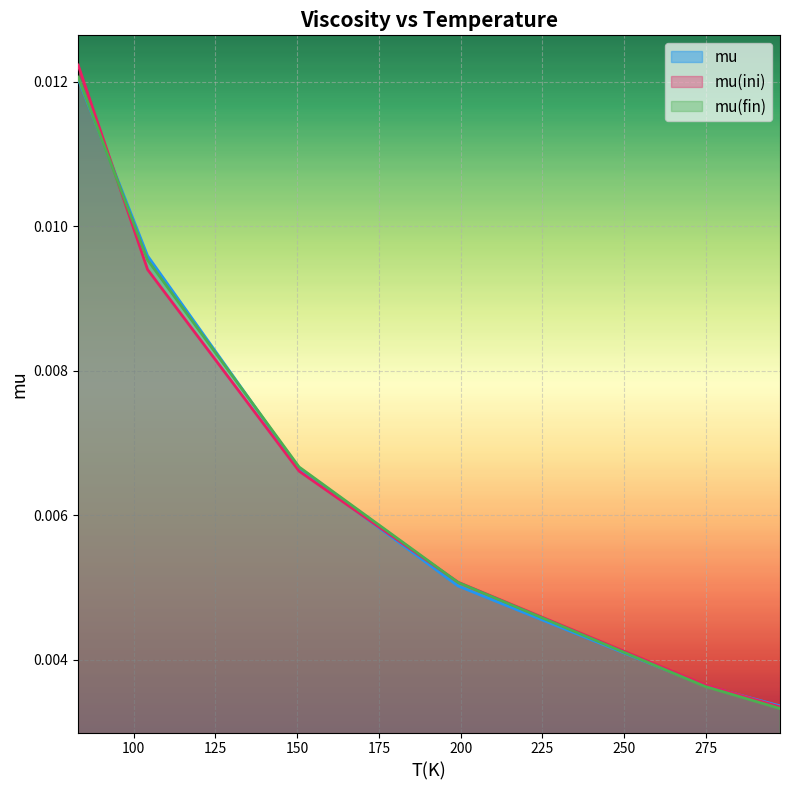

Does the chart display data point markers on the line(s)?

No